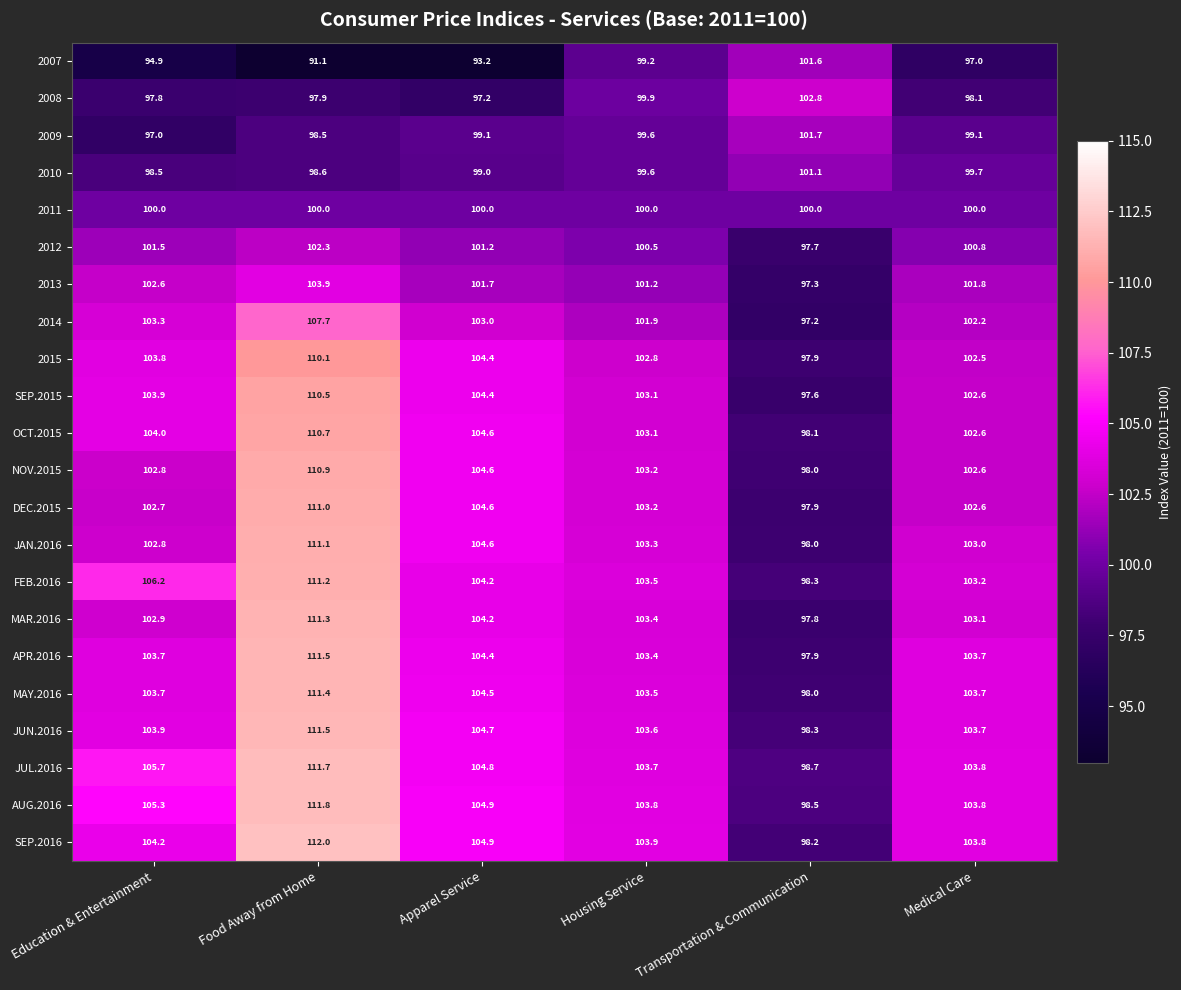

List the labels in order of 2007 value, largest first.

Transportation & Communication, Housing Service, Medical Care, Education & Entertainment, Apparel Service, Food Away from Home